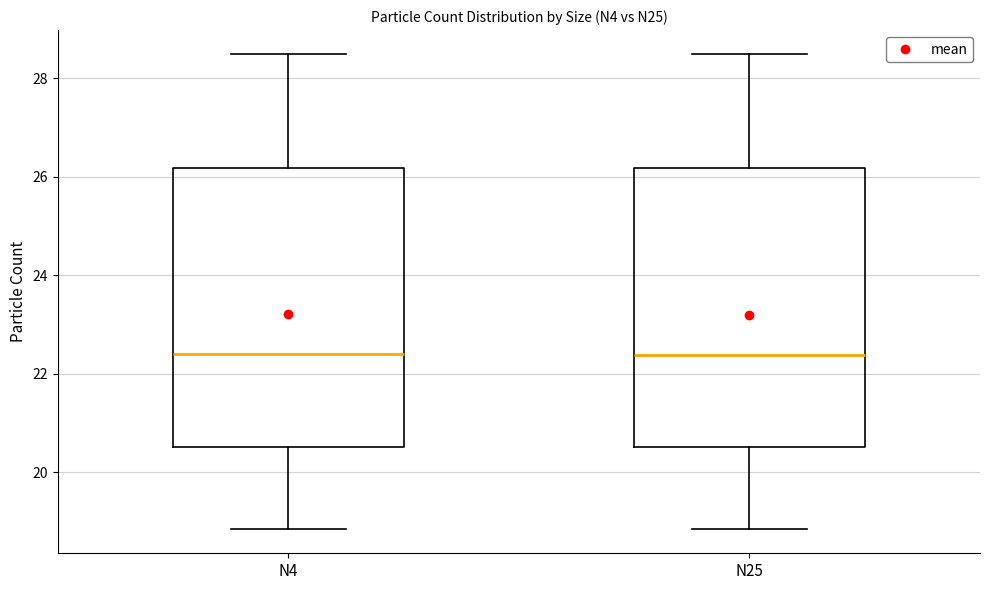

Reading left to right, read every box against the y-axis: the position of its median line, the range the box covers, and the ends of its whiskers. The values are not printed on the chart, so give them approximately, as read against the axis.

N4: median 22.4, box 20.6 to 26.2, whiskers 18.8 to 28.6
N25: median 22.4, box 20.6 to 26.2, whiskers 18.8 to 28.4